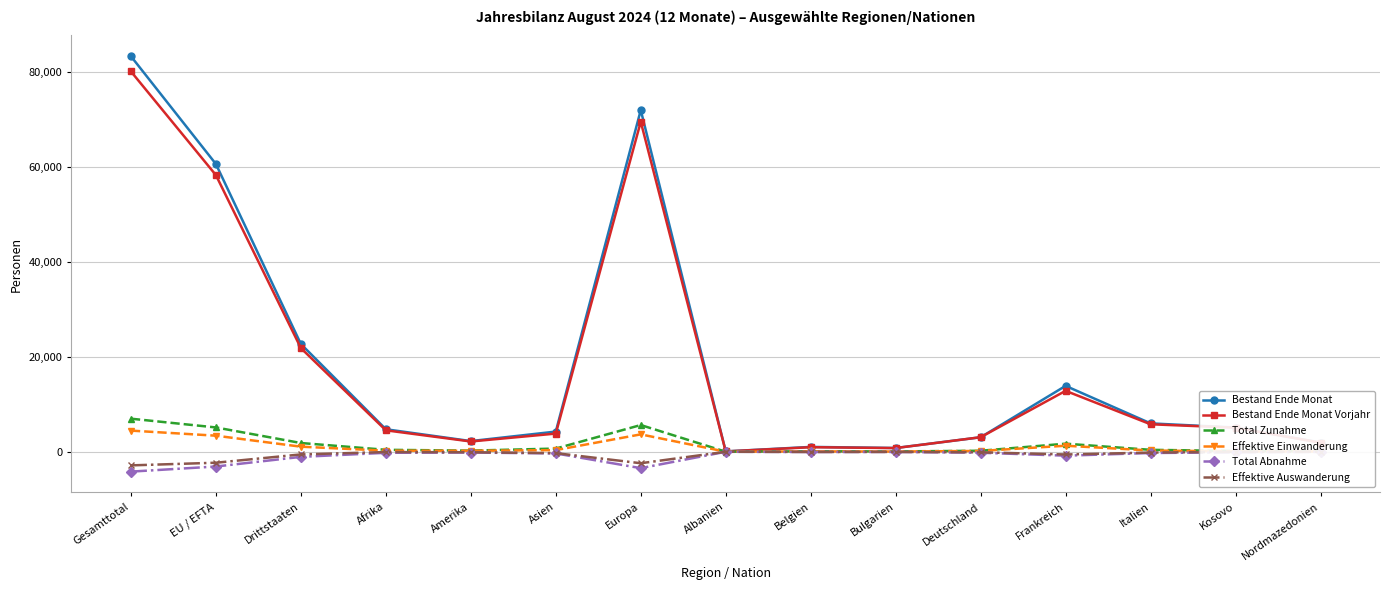

What is the spread (max minus min) of values at Frankreich?

14698